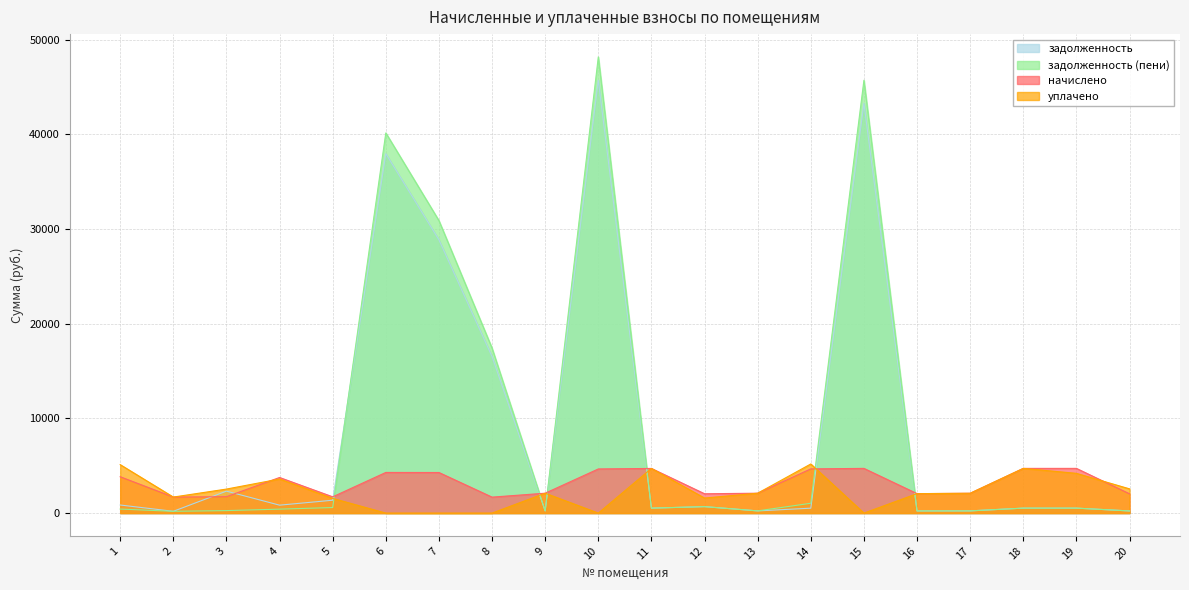

Where is уплачено nearest to the value 2594?

20